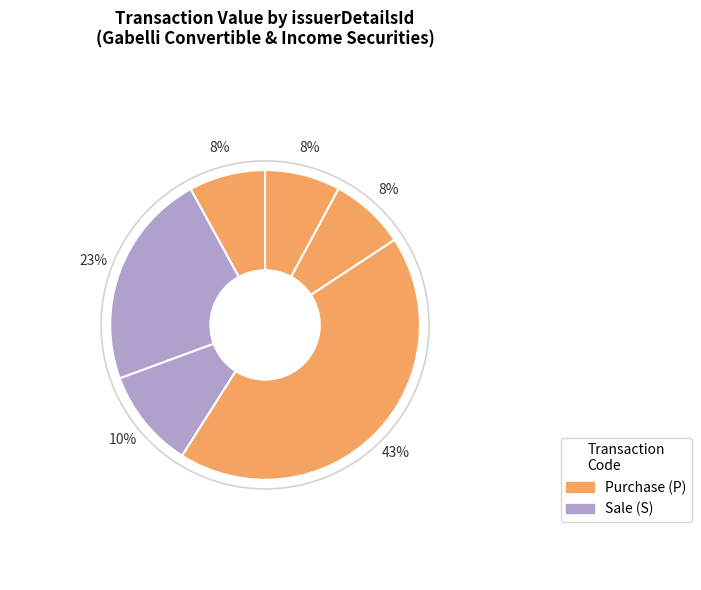

How many segments does this pie chart have?

6